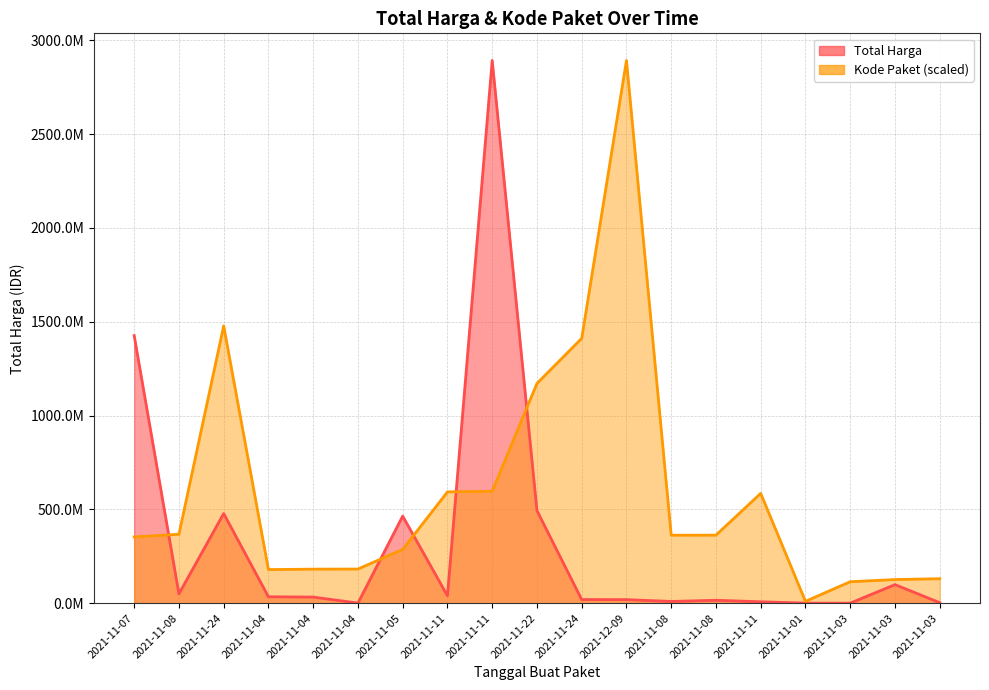

What is the average value of the Total Harga series?

320047762.4